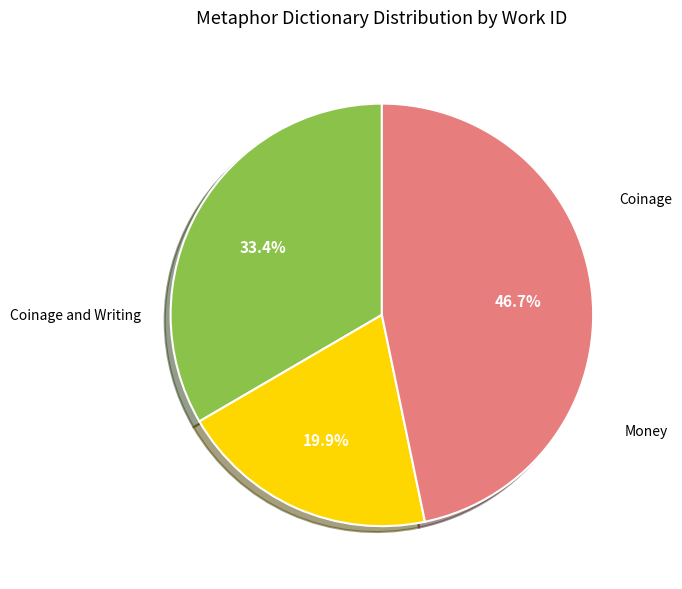

To the nearest percent, what is the difference between the largest and smallest slice percentages?

27%